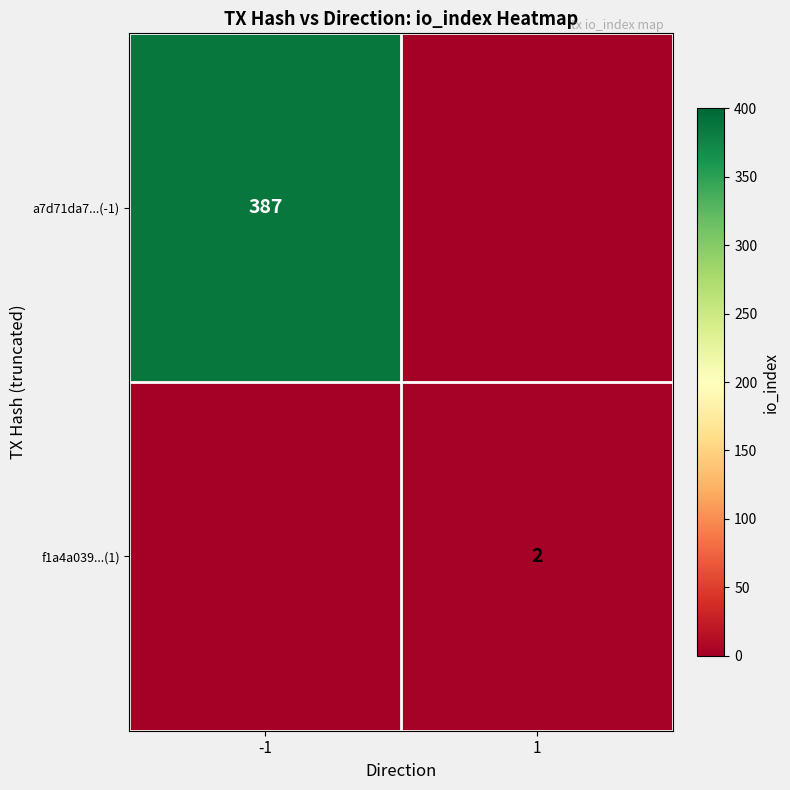

True or false: a7d71da7...(-1) has a value of 134 at -1.

False